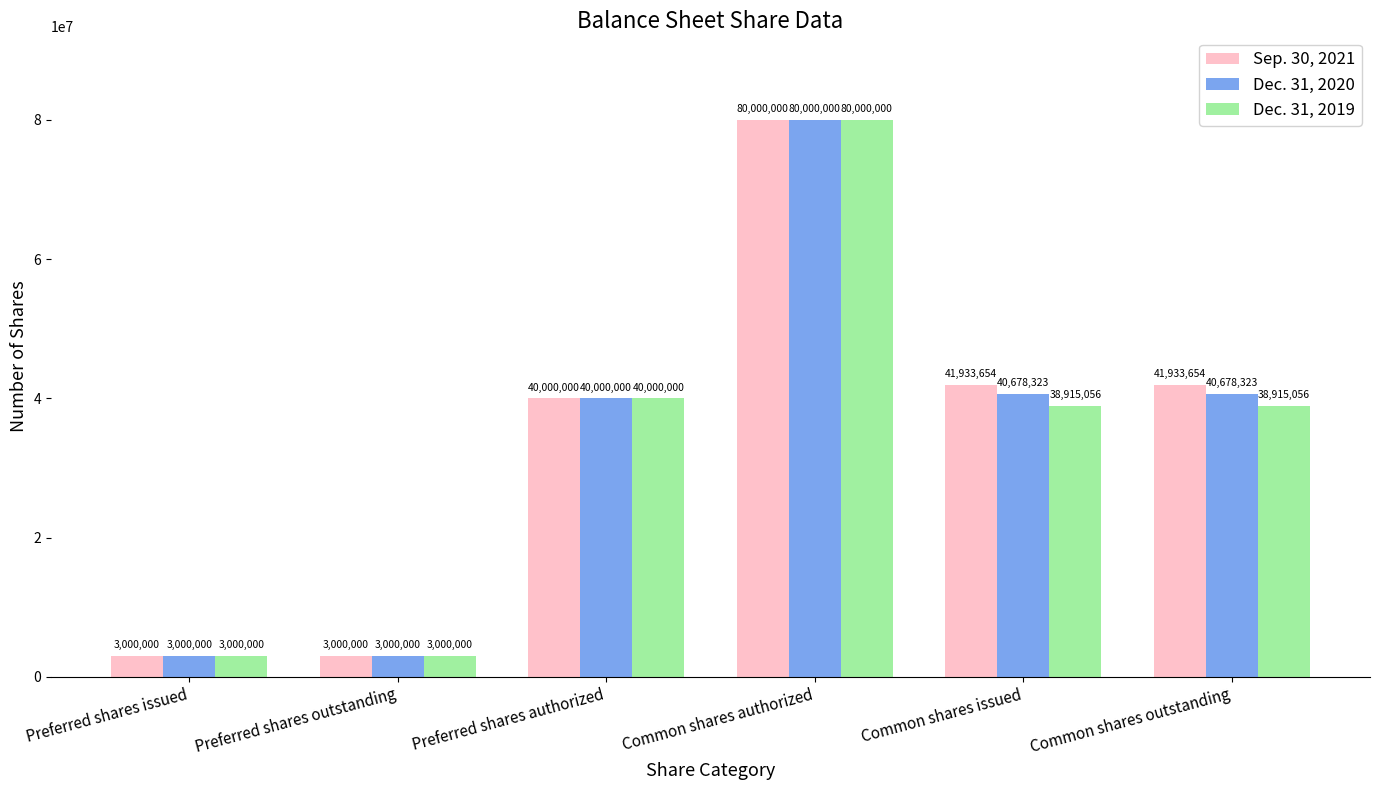

What is the highest value of the Sep. 30, 2021 series?

80000000